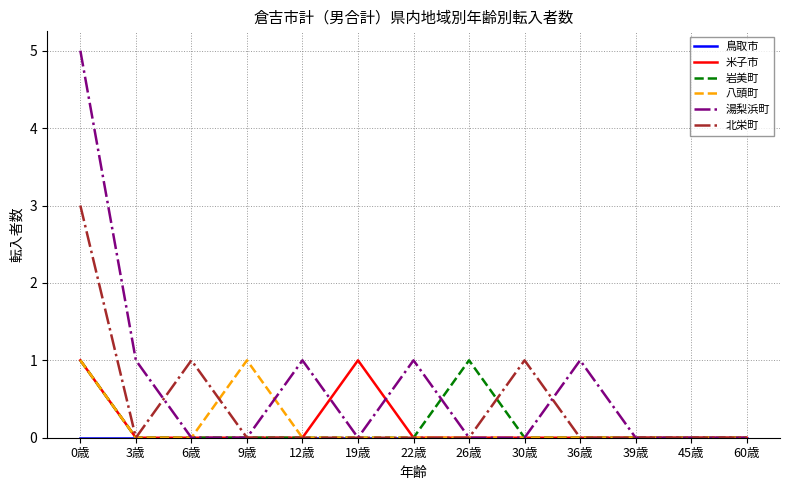

Between 0歳 and 39歳, which series saw the biggest shift?

湯梨浜町